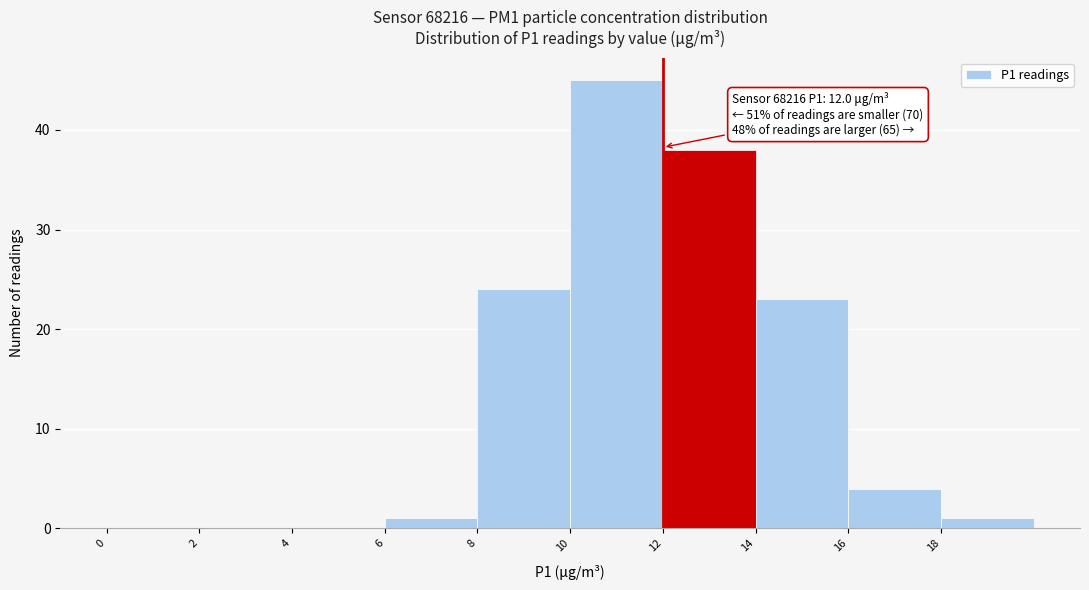

Over which range of the x-axis is the bar tallest?

10 to 12